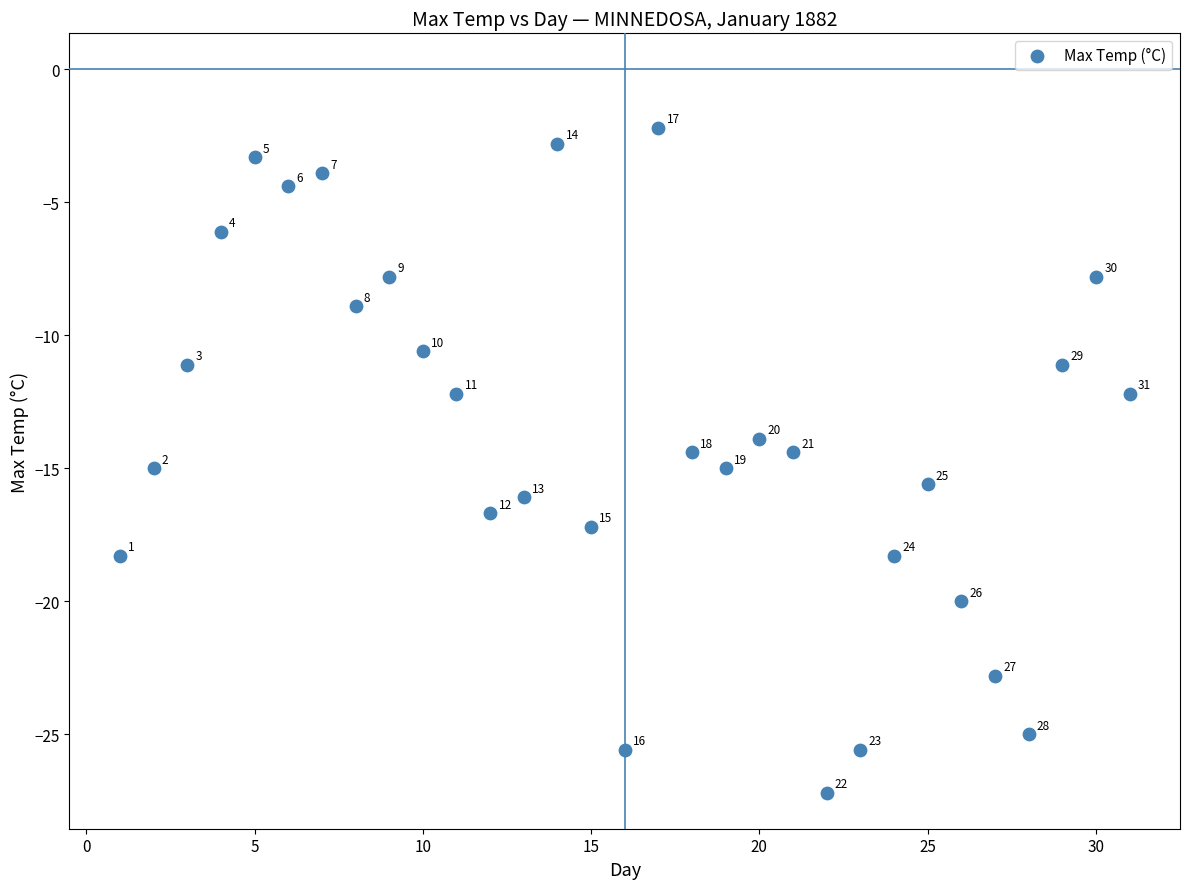

What is the range of Y values (max minus min)?

25.0